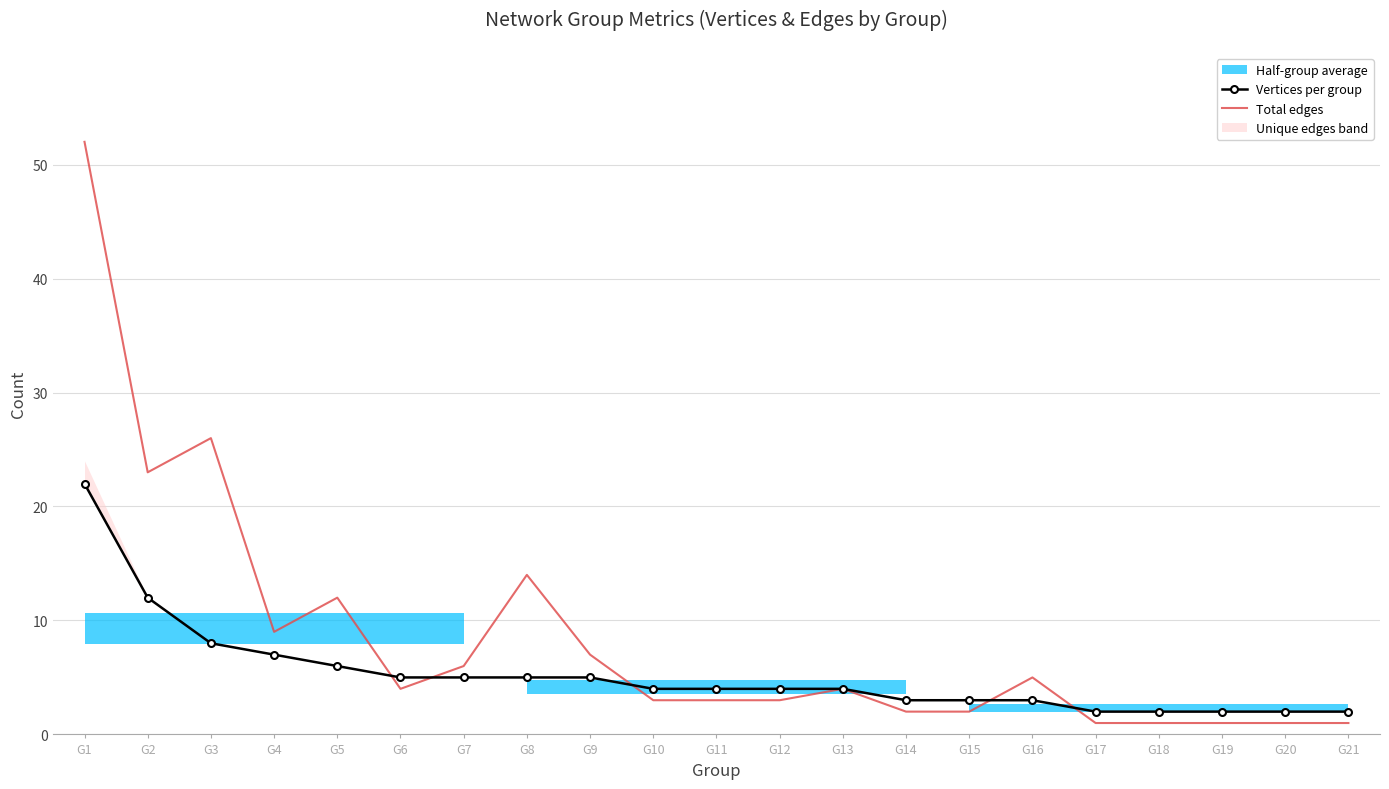

What is the difference between the Total edges values at G4 and G14?

7